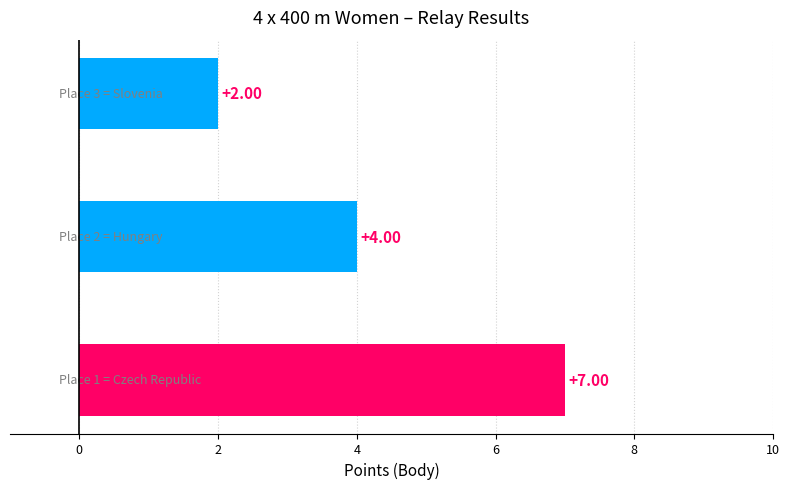

What is the difference between the maximum and minimum values?

5